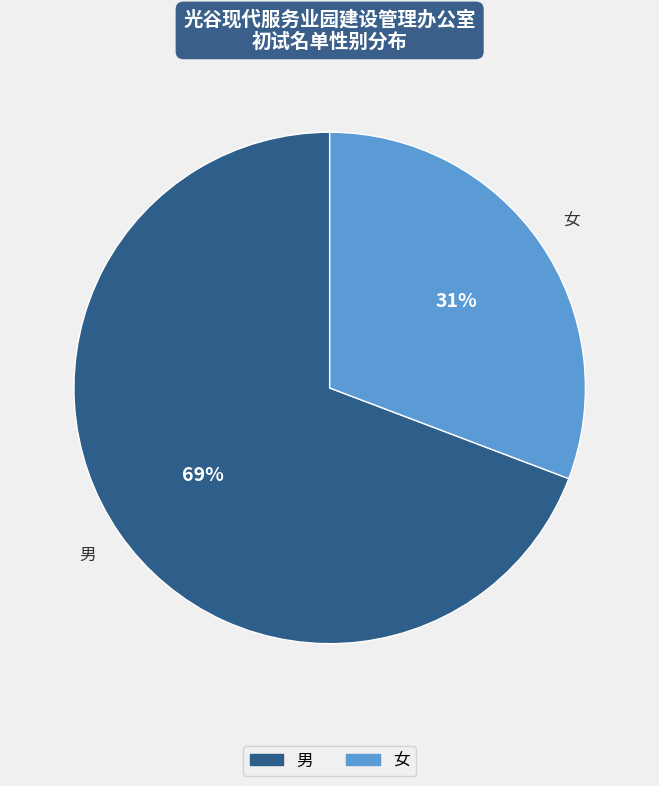

Which has a higher value, 女 or 男?

男